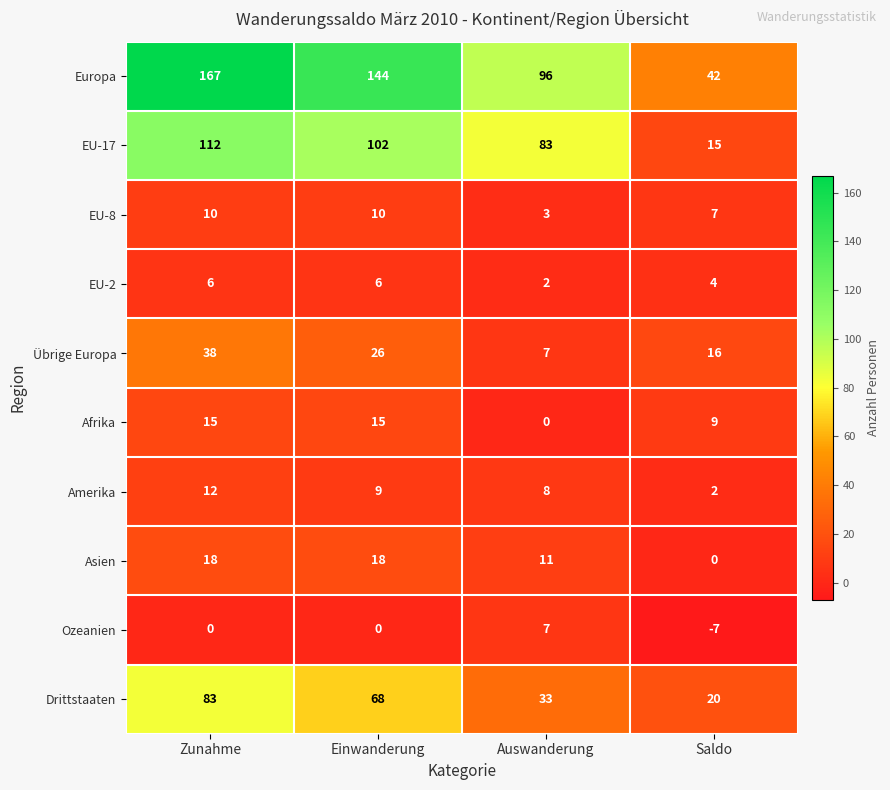

True or false: Drittstaaten has a value of 83 at Zunahme.

True